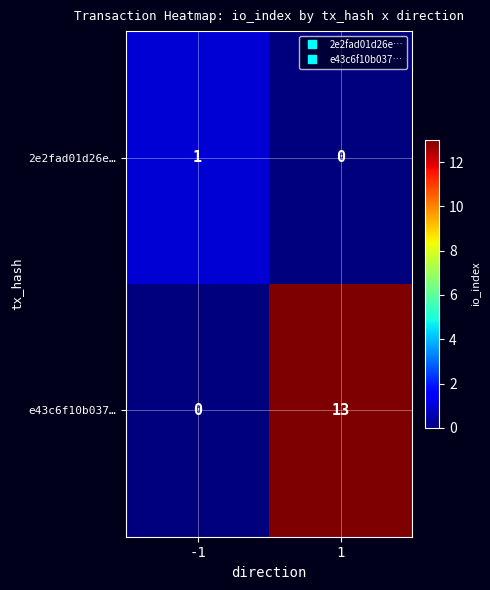

At -1, list the series in order from smallest to largest.

e43c6f10b037…, 2e2fad01d26e…